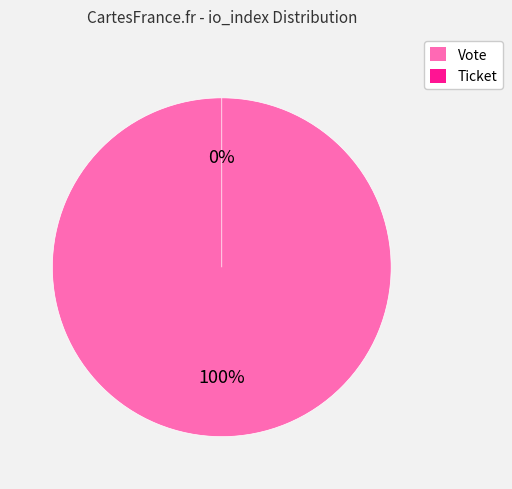

To the nearest percent, what is the average slice percentage?

50%